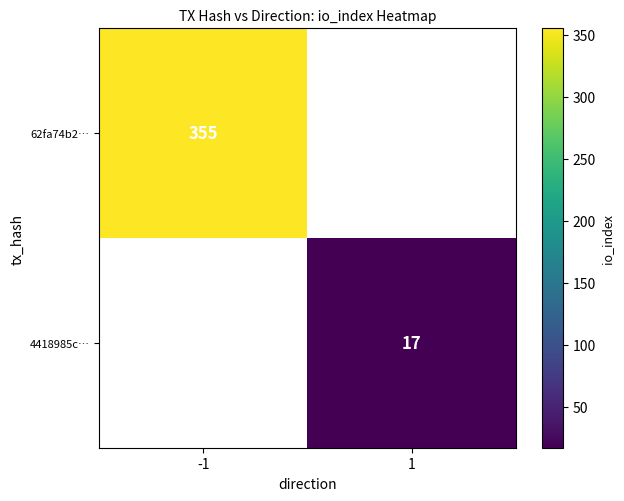

The 62fa74b2… series shows 496 at -1. True or false?

False